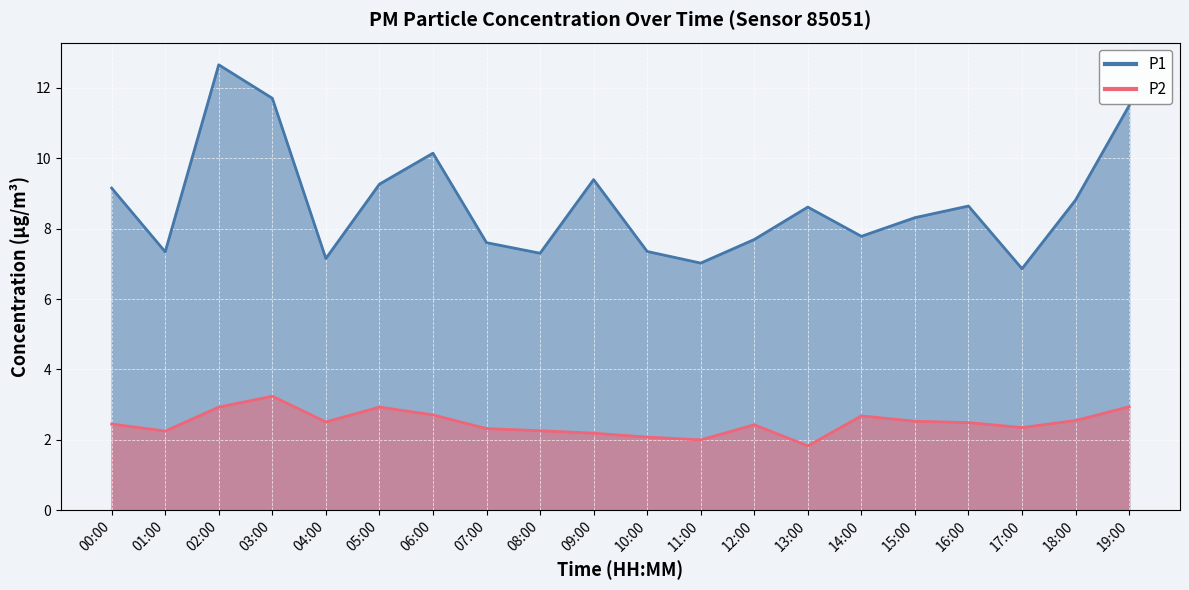

What is the lowest value of the P1 series?

6.9